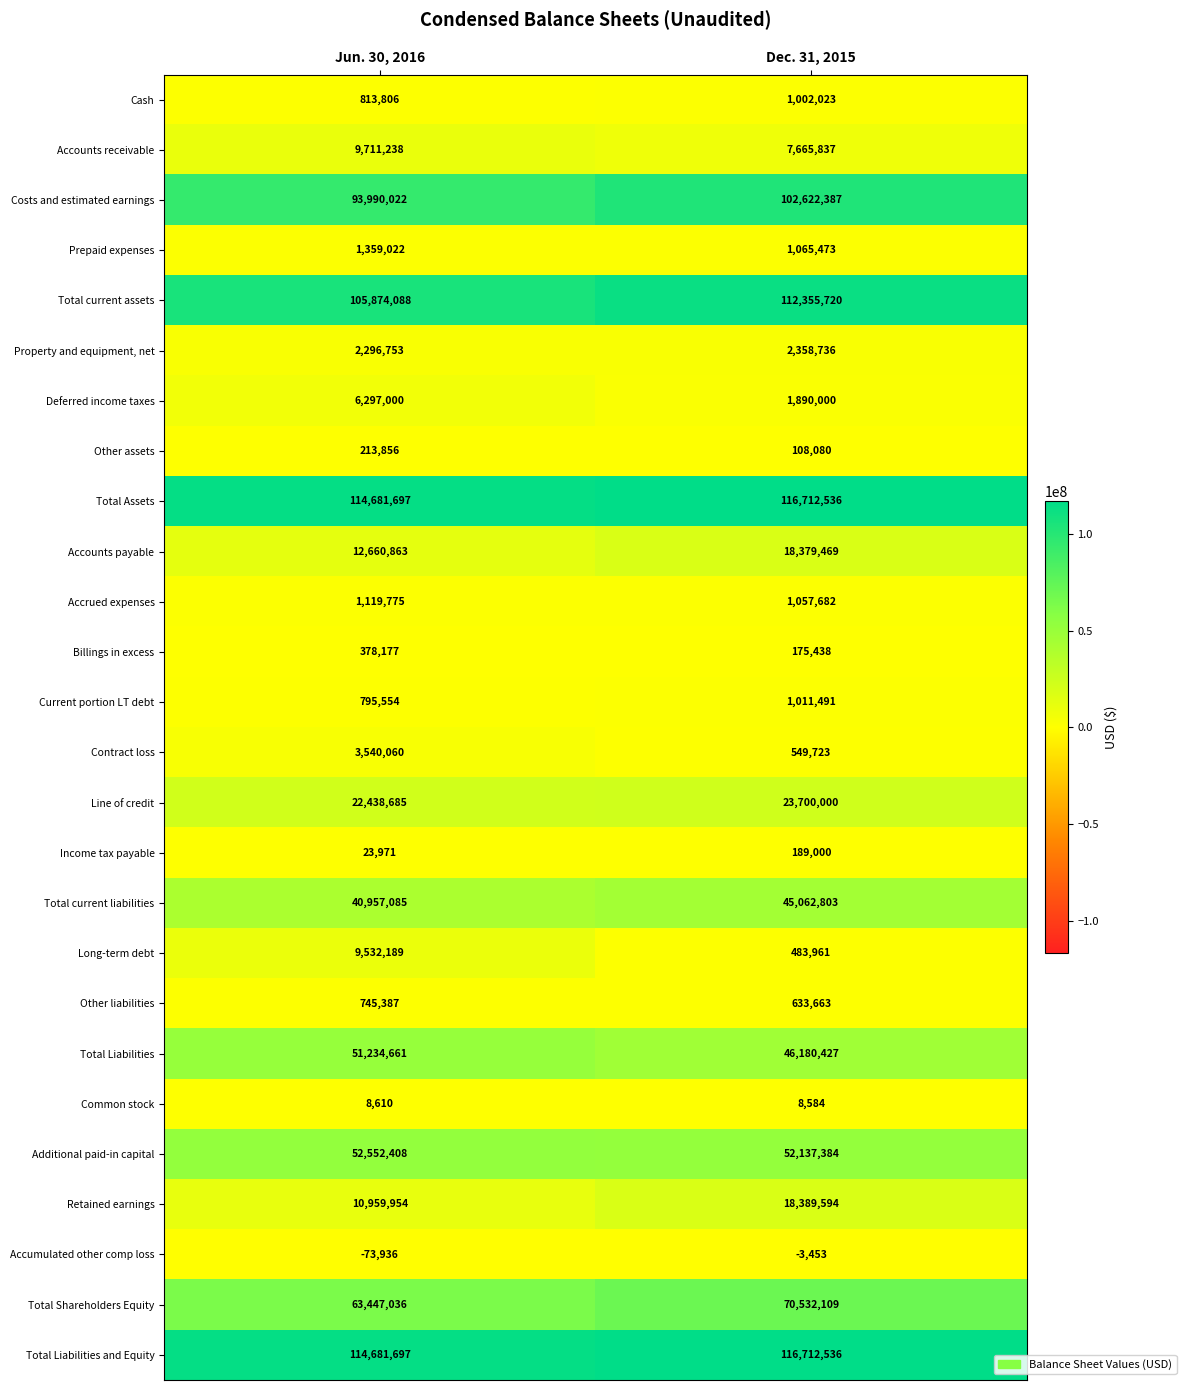

What is the difference between the highest and lowest values at Jun. 30, 2016?

114755633